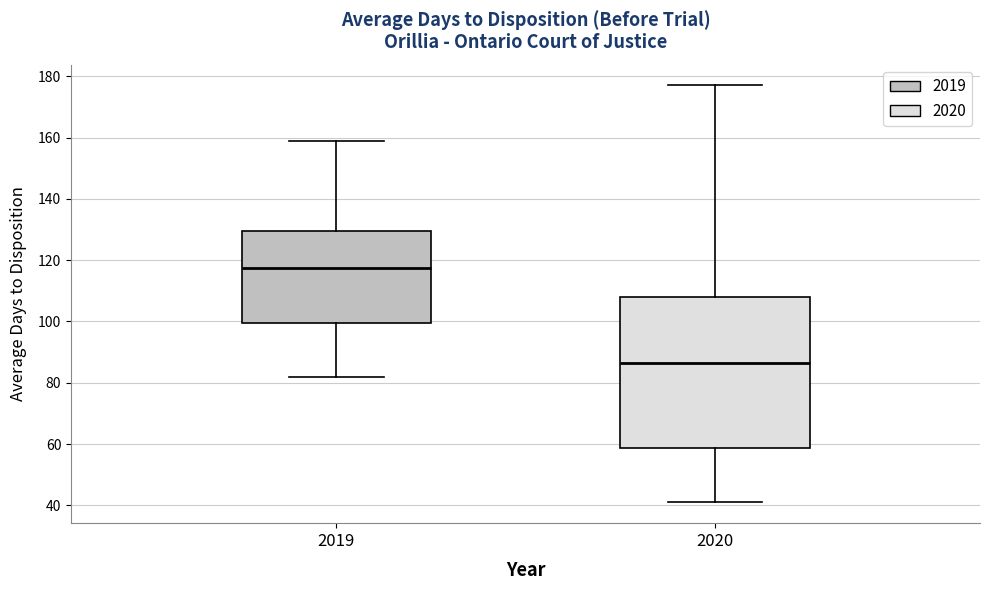

Which box's median line is the highest?

2019